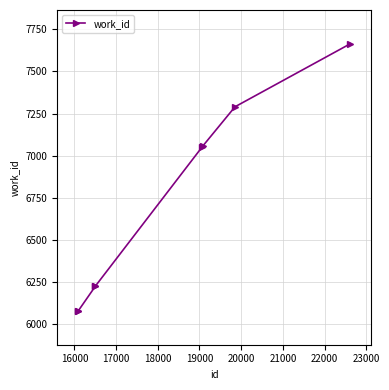

What is the value of the 4th point from the left?

6226